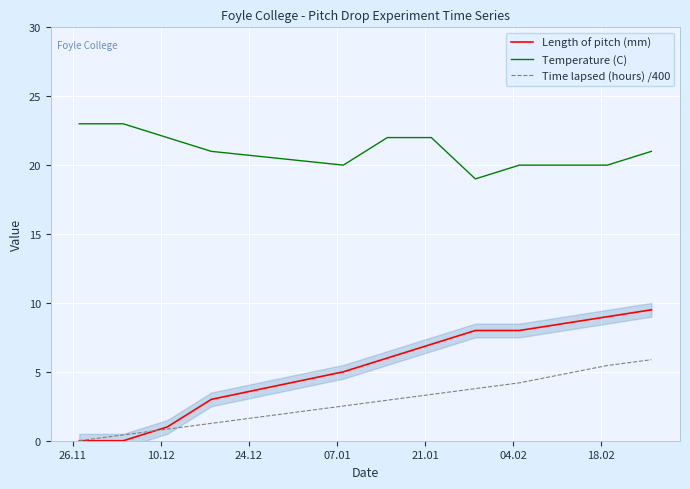

Rank the series by their maximum value, from lowest to highest.

Time lapsed (hours) /400, Length of pitch (mm), Temperature (C)